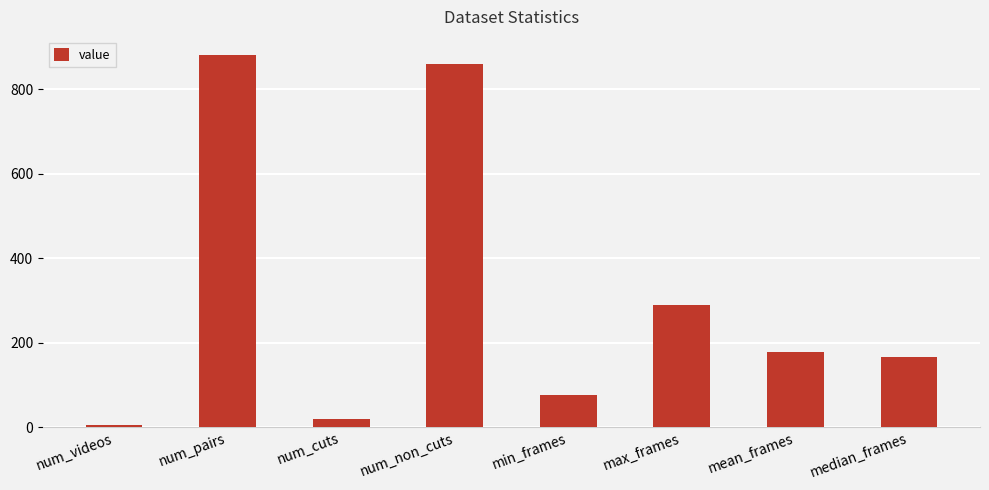

What is the difference between the maximum and minimum values?

875